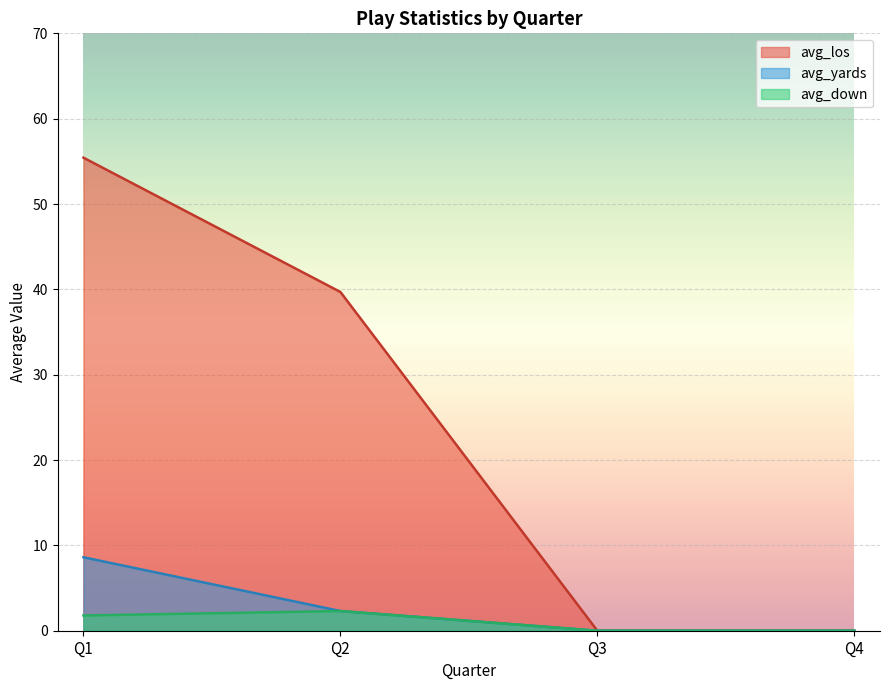

The value of avg_yards at Q2 is 2.3. True or false?

True